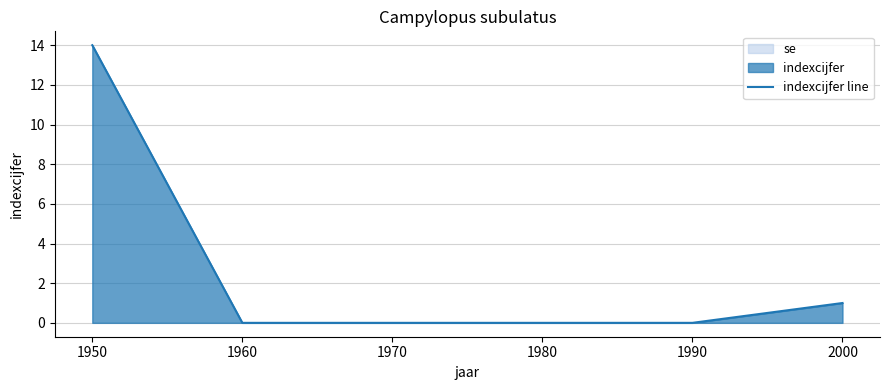

What is the difference between the second highest and second lowest values?

1